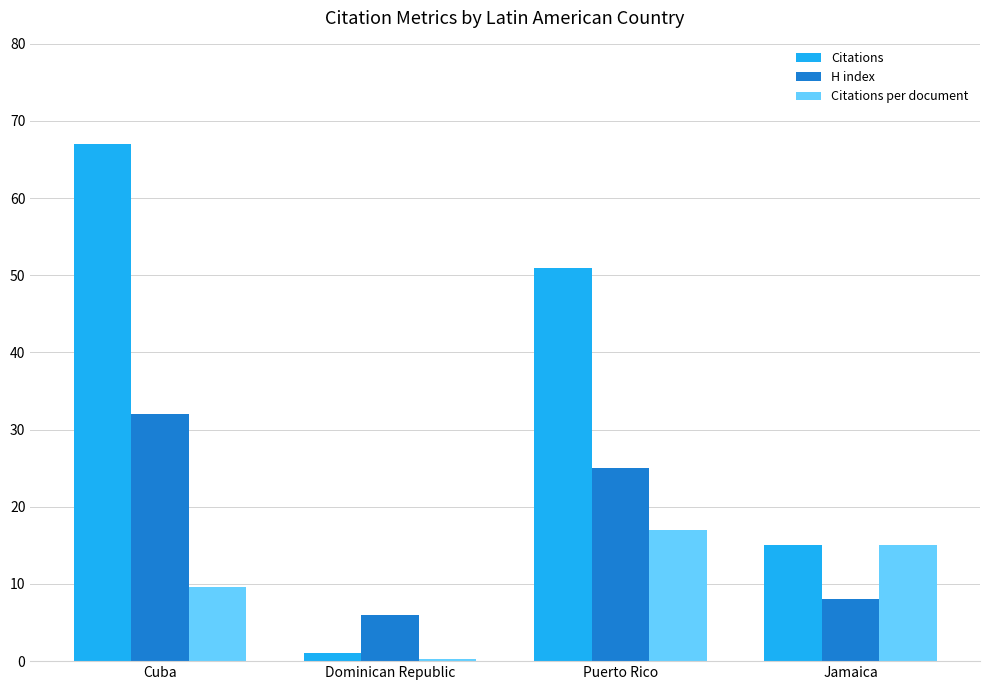

Where does the Citations per document series first go above 15?

Puerto Rico